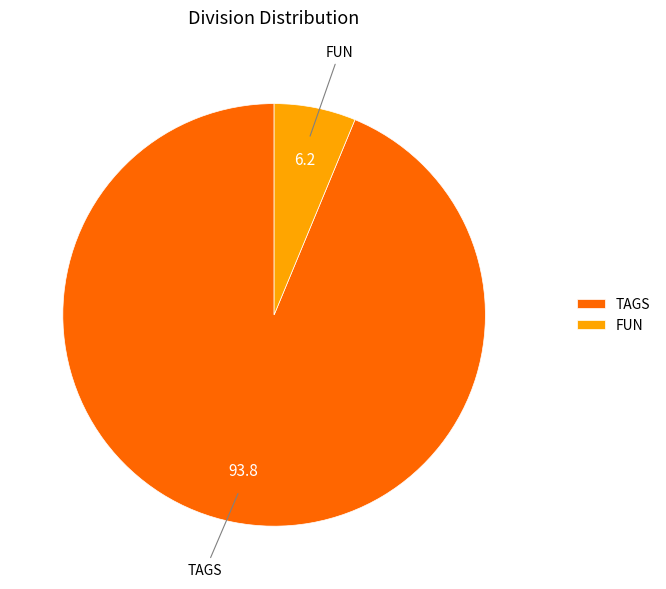

How many segments does this pie chart have?

2